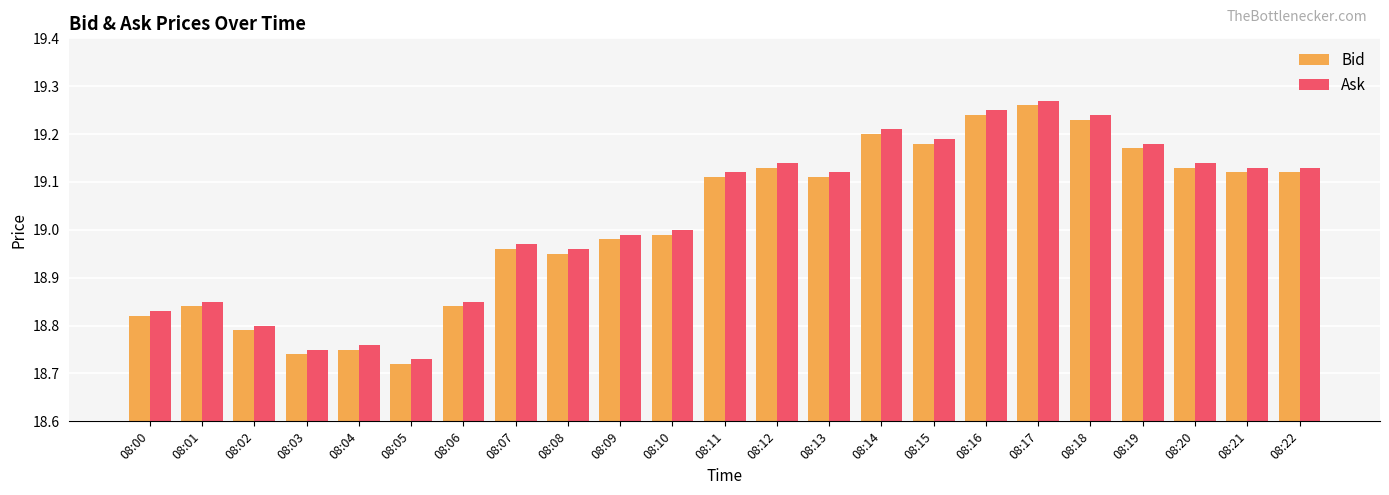

How many groups of bars are there?

23